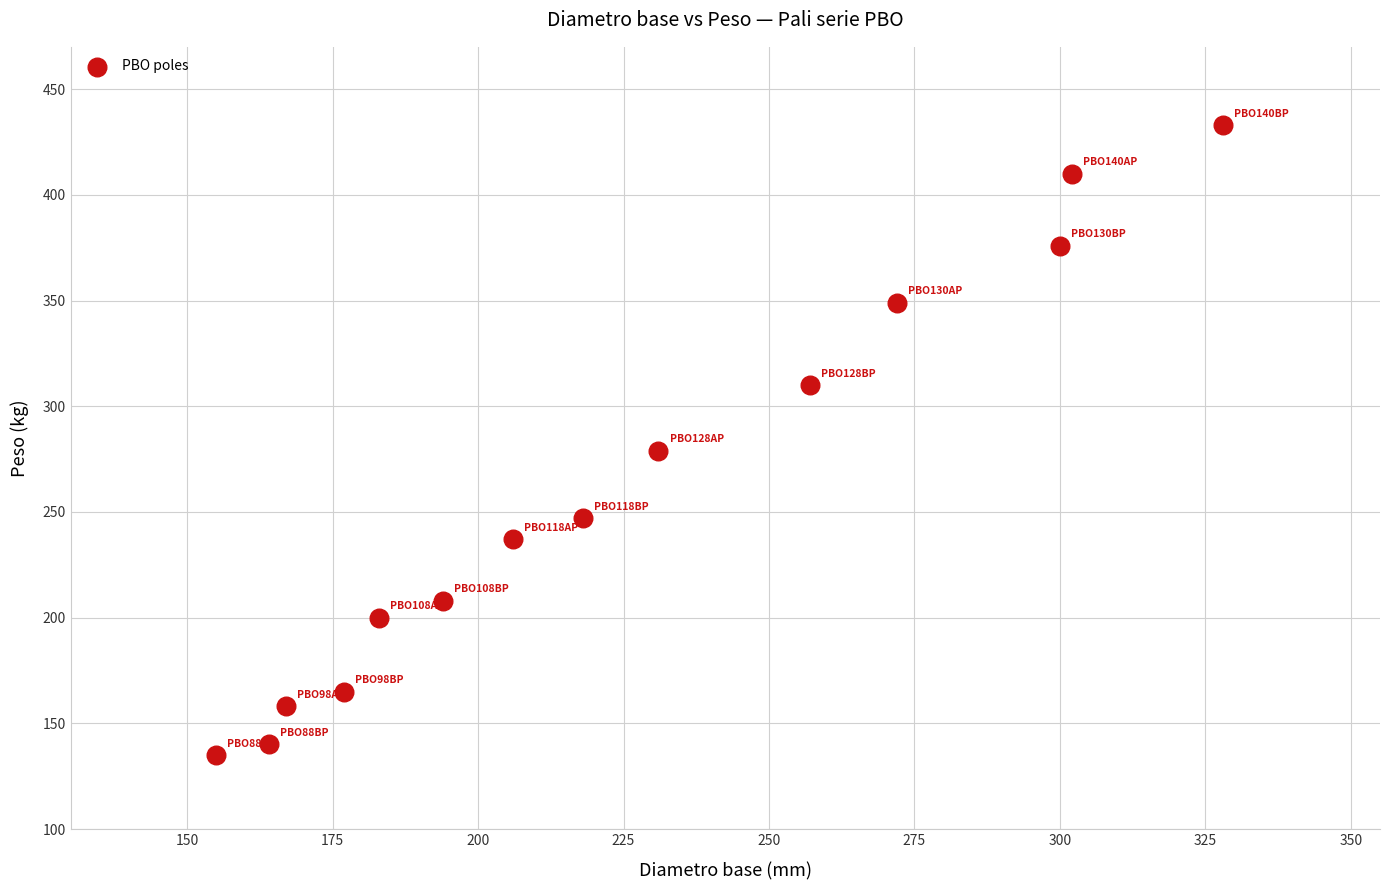

What is the range of Y values (max minus min)?

298